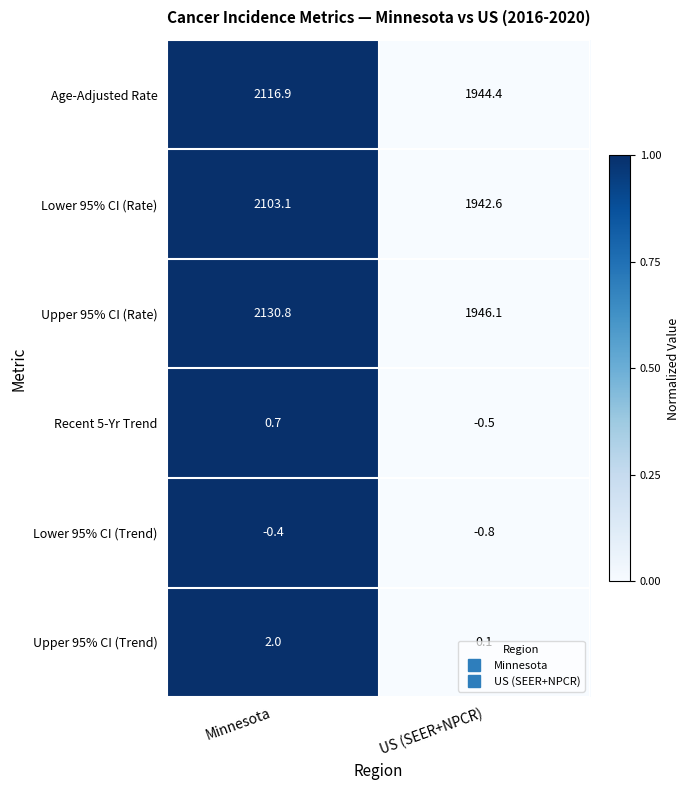

True or false: Recent 5-Yr Trend has a value of -0.5 at US (SEER+NPCR).

True